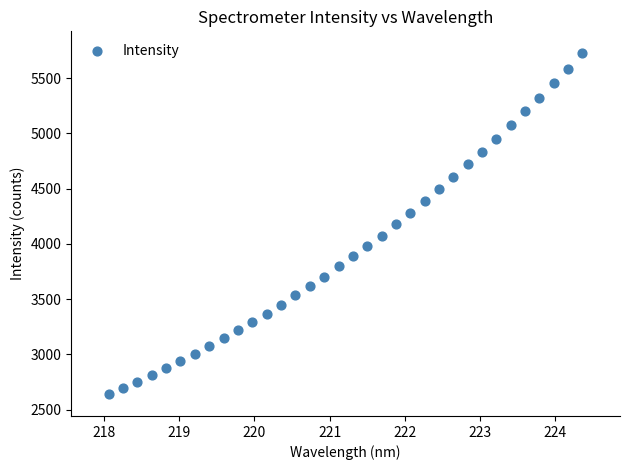

What is the range of Y values (max minus min)?

3083.4